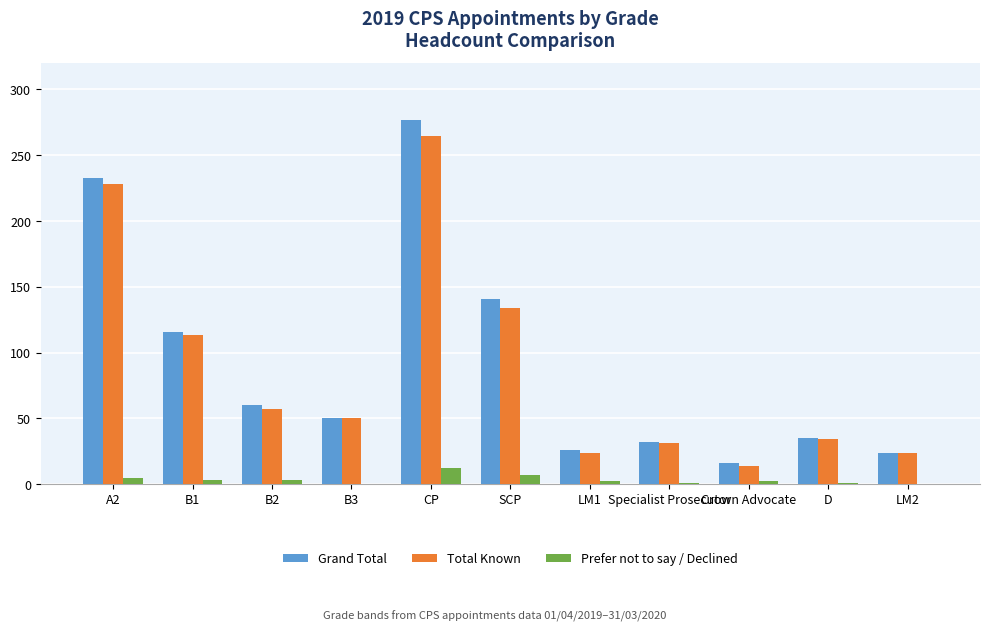

Between CP and LM1, which series saw the biggest shift?

Grand Total